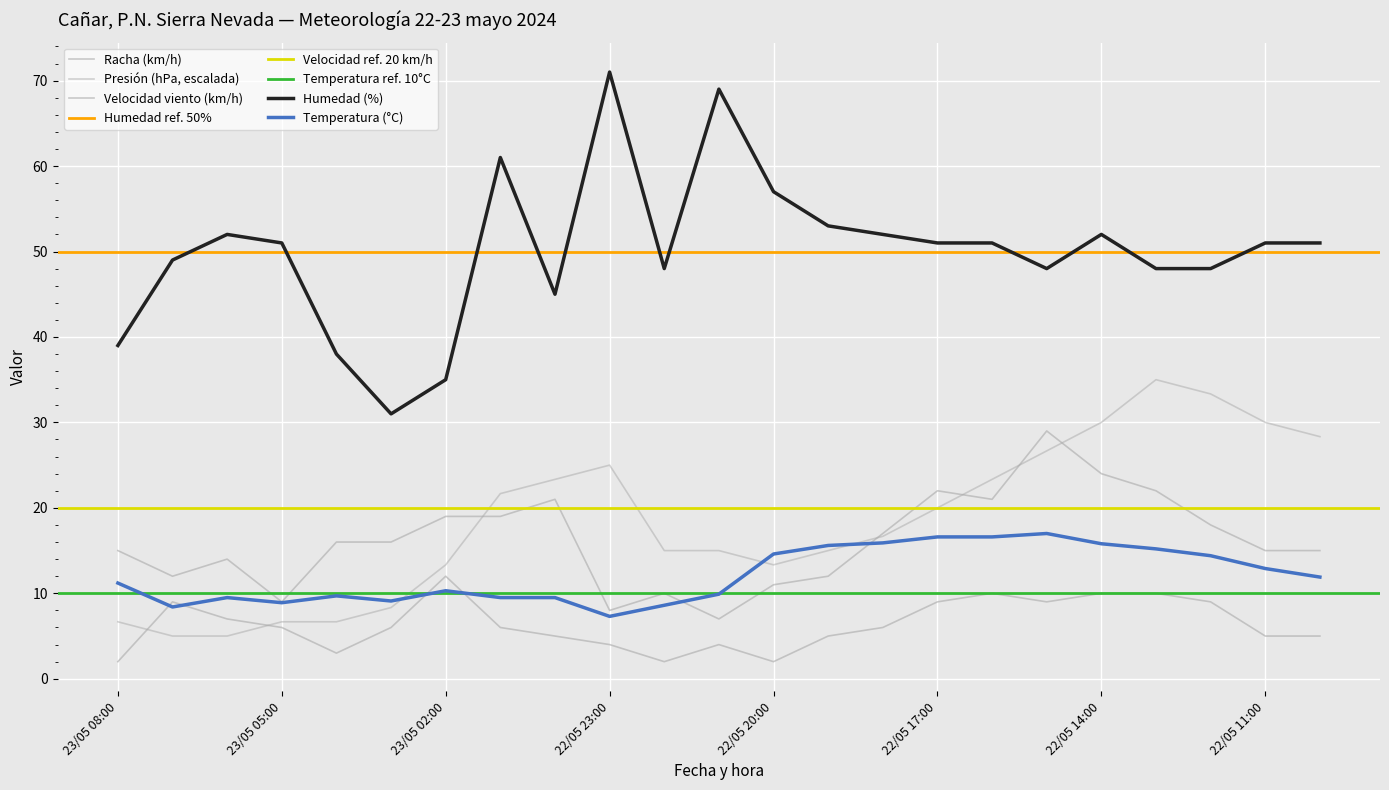

How many values in the Temperatura (°C) series are below 11?

11